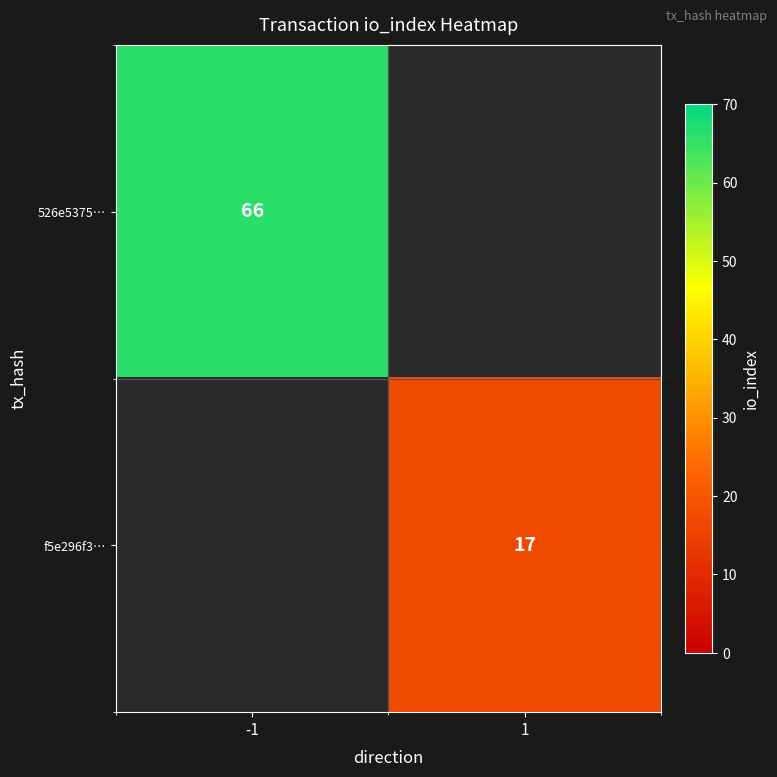

The f5e296f3… series shows 25 at 1. True or false?

False